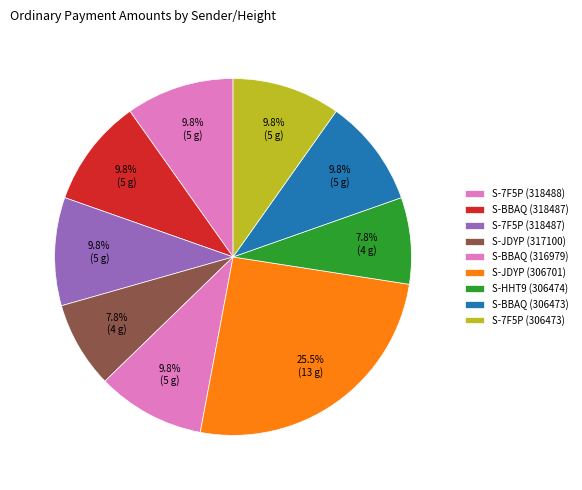

To the nearest percent, what percentage of the pie is S-BBAQ (318487)?

10%